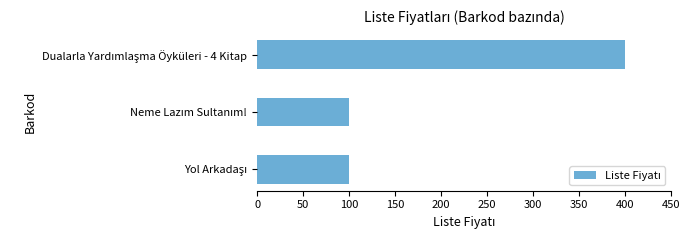

How many bars are there in total?

3